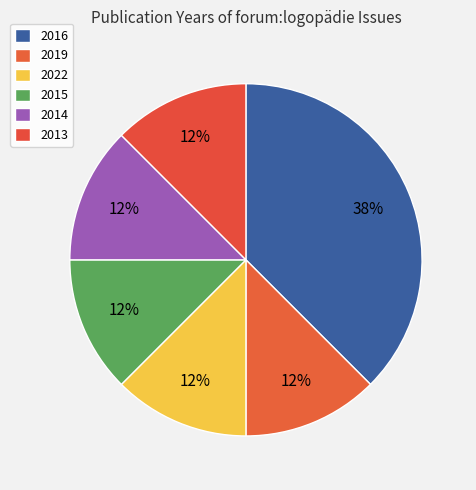

How many slices are in this pie chart?

6